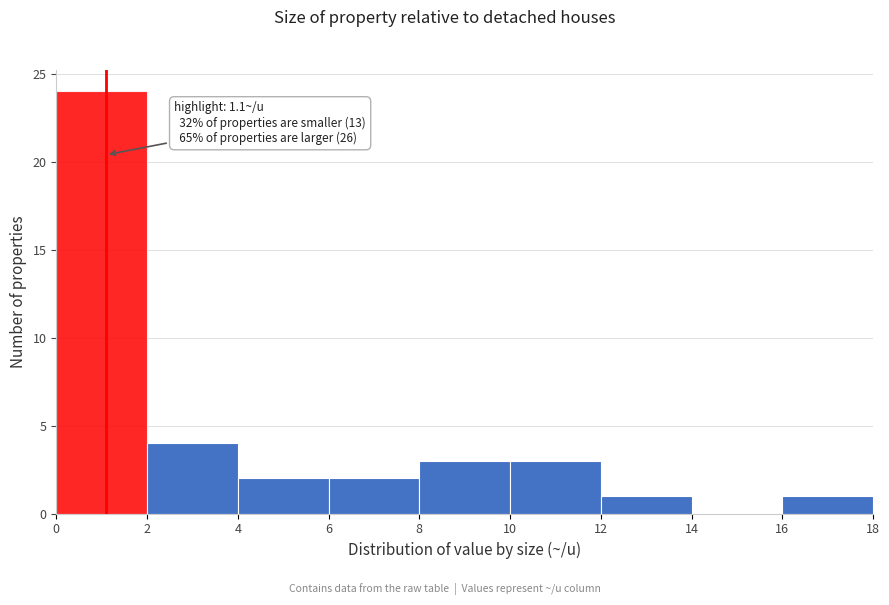

Over which range of the x-axis is the bar tallest?

0 to 2